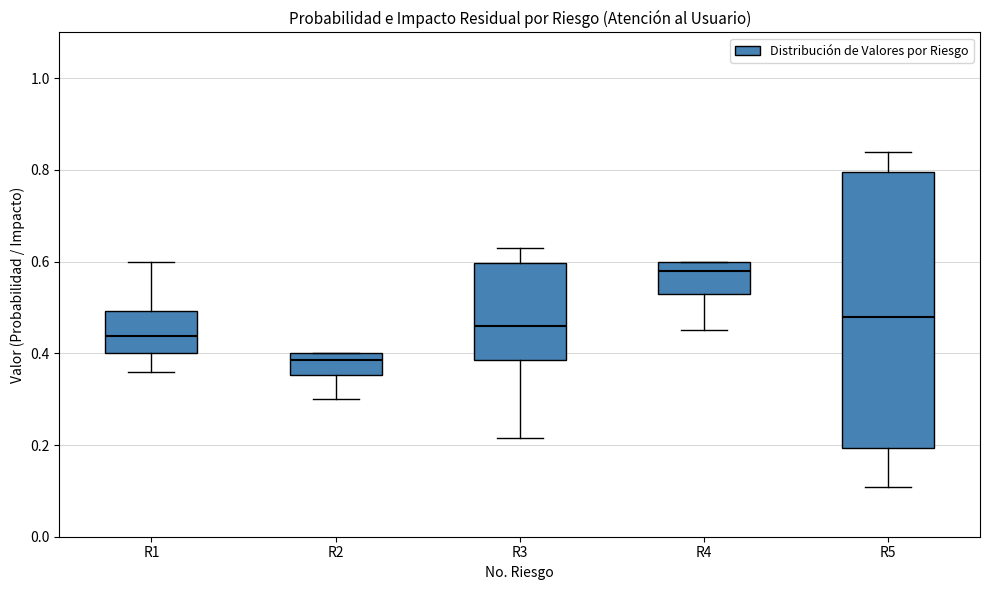

Reading left to right, read every box against the y-axis: the position of its median line, the range the box covers, and the ends of its whiskers. The values are not printed on the chart, so give them approximately, as read against the axis.

R1: median 0.44, box 0.40 to 0.50, whiskers 0.36 to 0.60
R2: median 0.38, box 0.36 to 0.40, whiskers 0.30 to 0.40
R3: median 0.46, box 0.38 to 0.60, whiskers 0.22 to 0.64
R4: median 0.58, box 0.52 to 0.60, whiskers 0.46 to 0.60
R5: median 0.48, box 0.20 to 0.80, whiskers 0.10 to 0.84